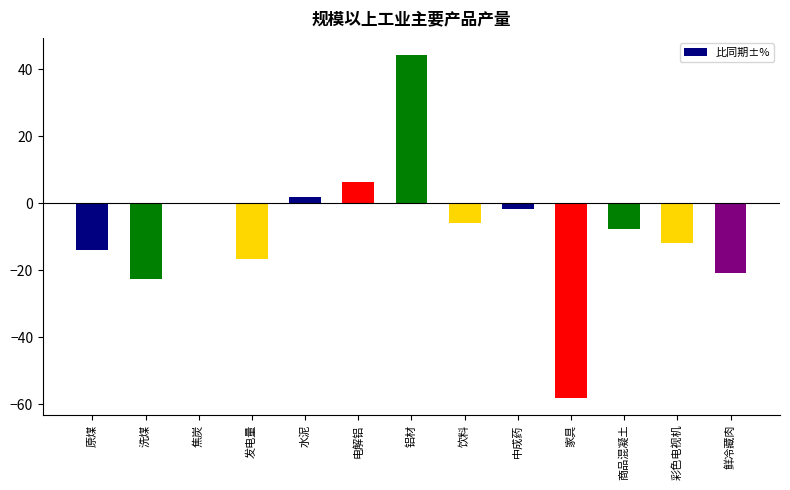

What is the sum of the values at 电解铝 and 商品混凝土?

-1.4